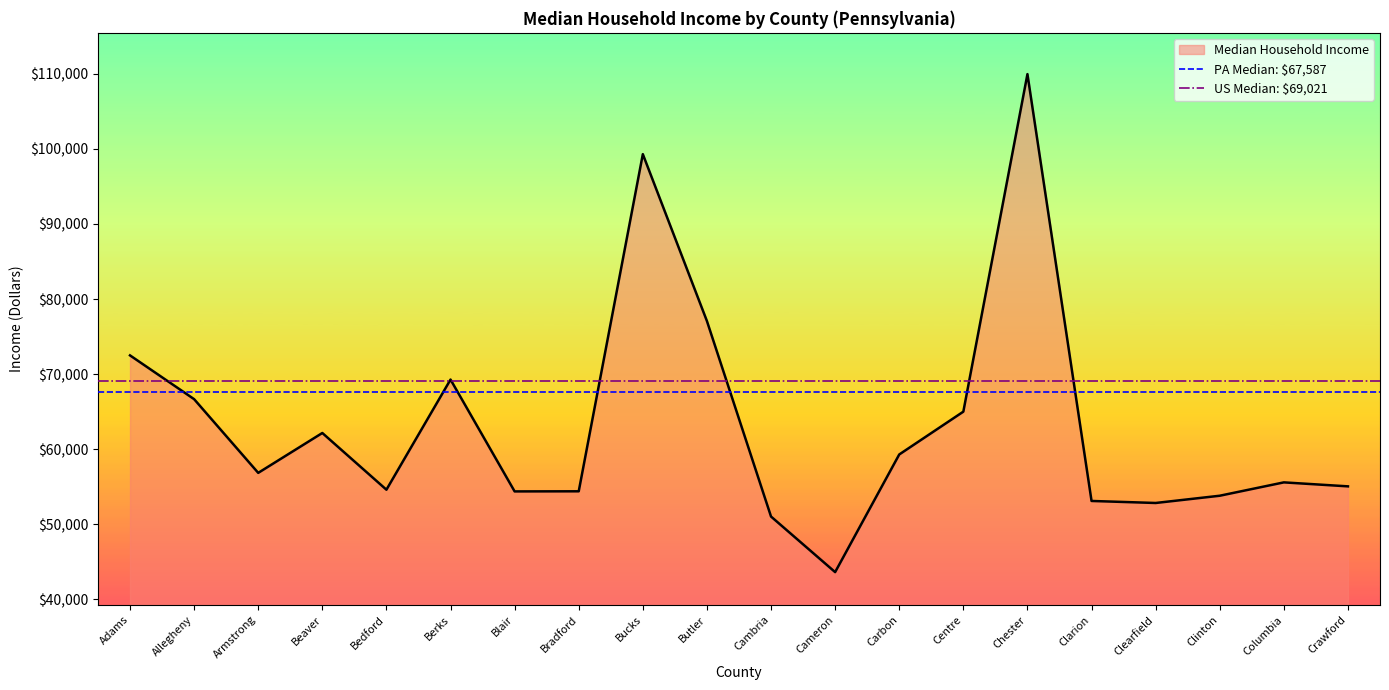

Is it true that PA Median: $67,587 equals 22783 at Adams?

False